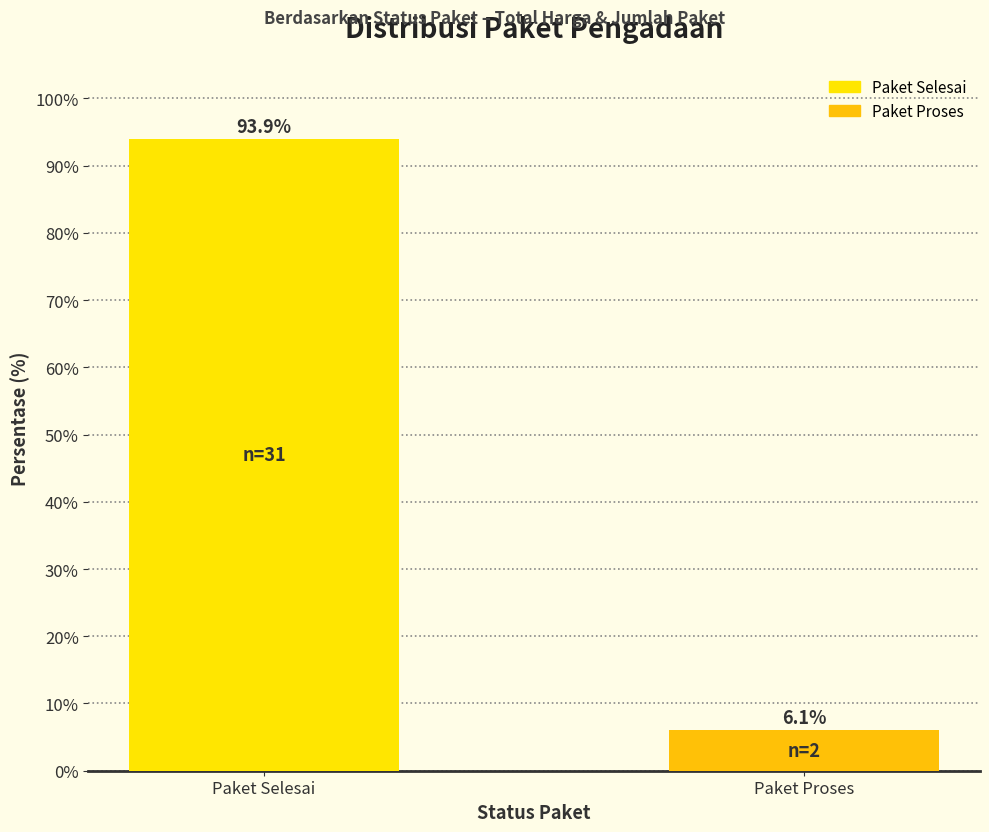

Reading left to right, extract all data points from this chart.

93.9	6.1